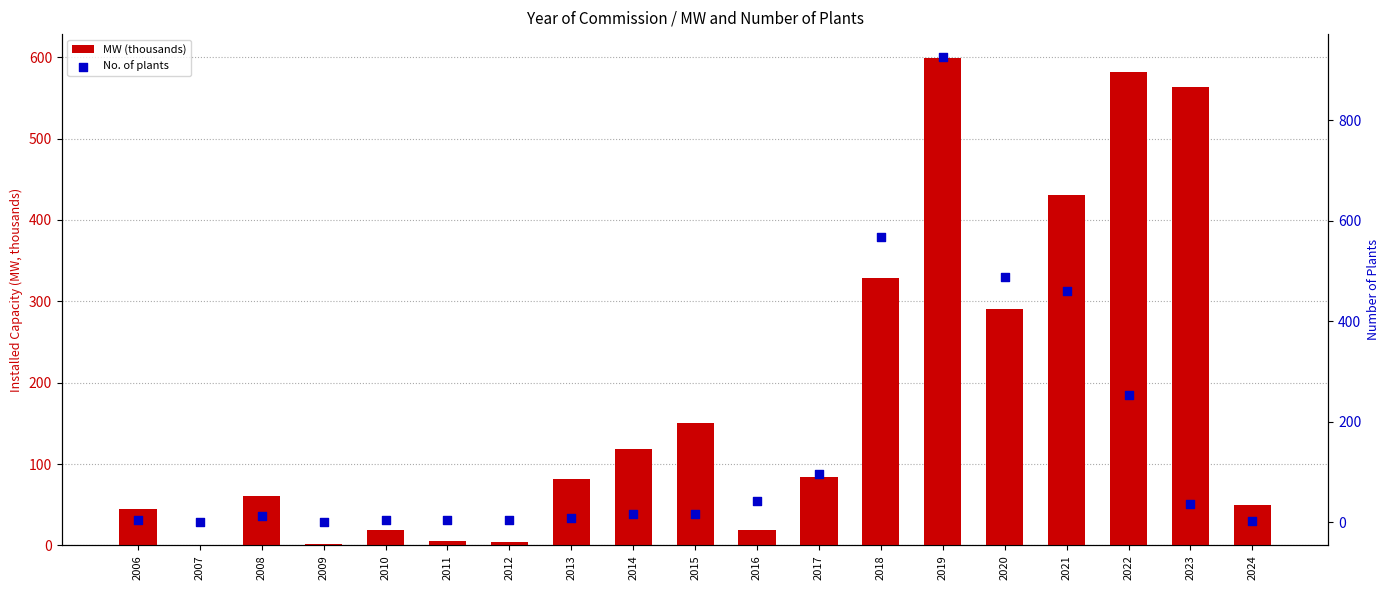

At which category is the sum across all series the highest?

2019